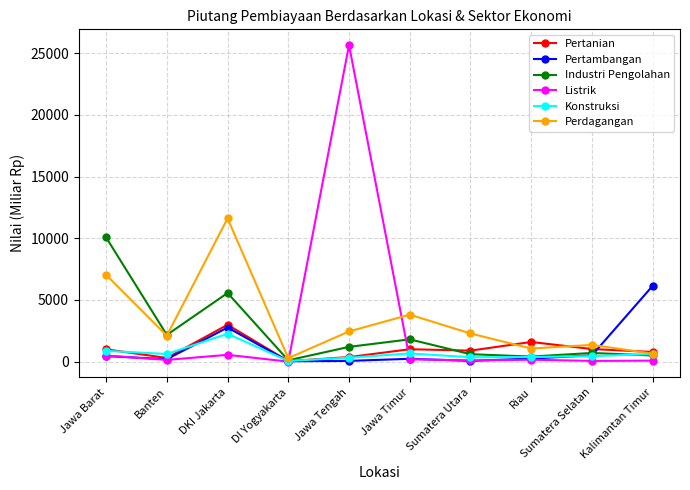

List the series in order of their peak value, lowest first.

Konstruksi, Pertanian, Pertambangan, Industri Pengolahan, Perdagangan, Listrik